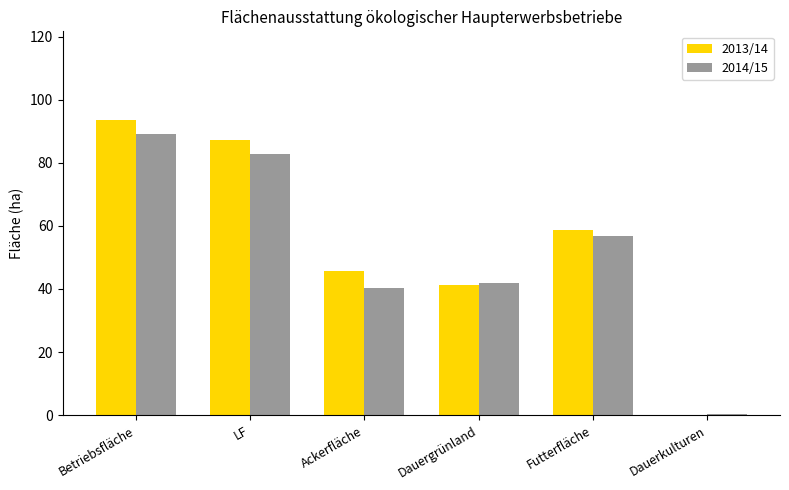

What is the total value across all series at Futterfläche?

115.3